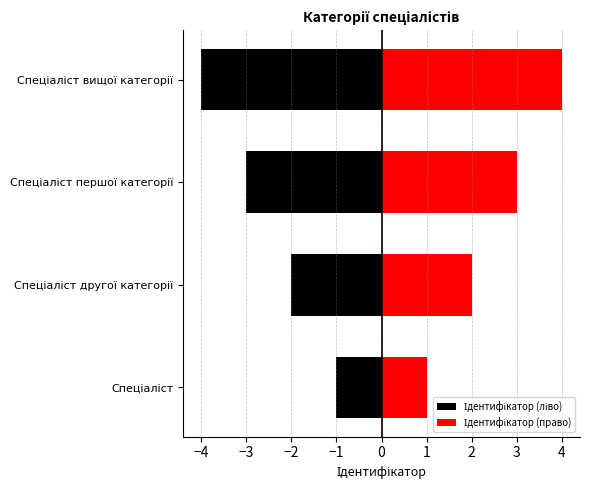

Are the bars horizontal?

Yes